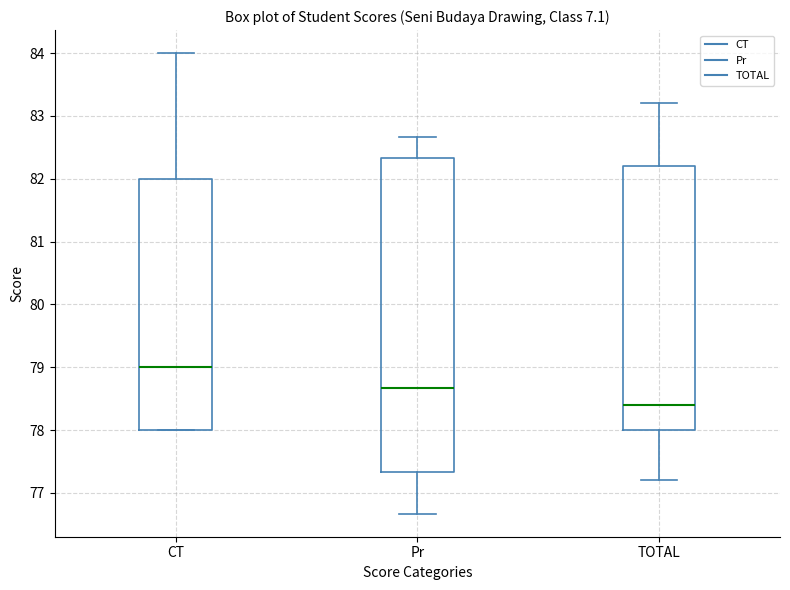

Where is the upper edge of the box for CT on the y-axis? The values are not printed on the chart, so give them approximately, as read against the axis.

82.0